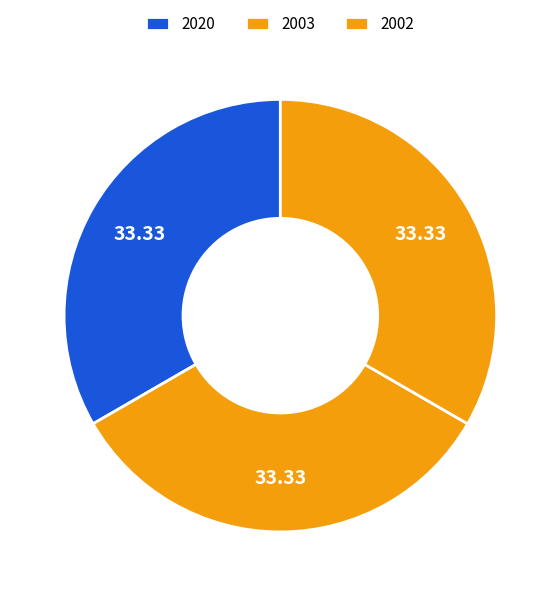

How many segments does this pie chart have?

3